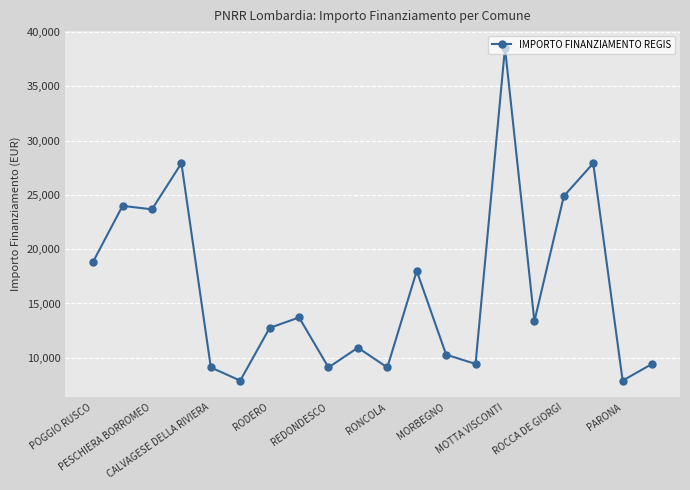

What is the value of the 4th point from the left?

27922